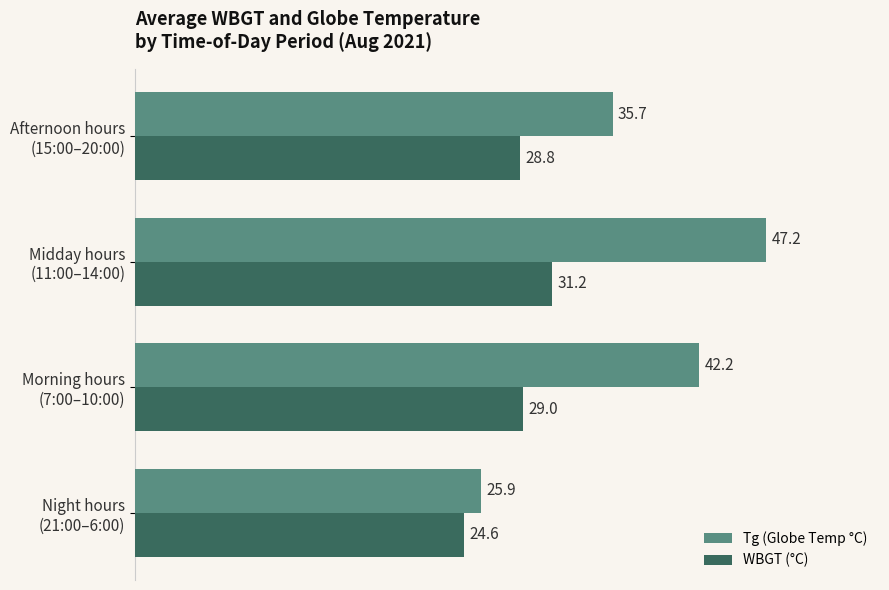

At which category does the chart reach its peak across all series?

Midday hours
(11:00–14:00)